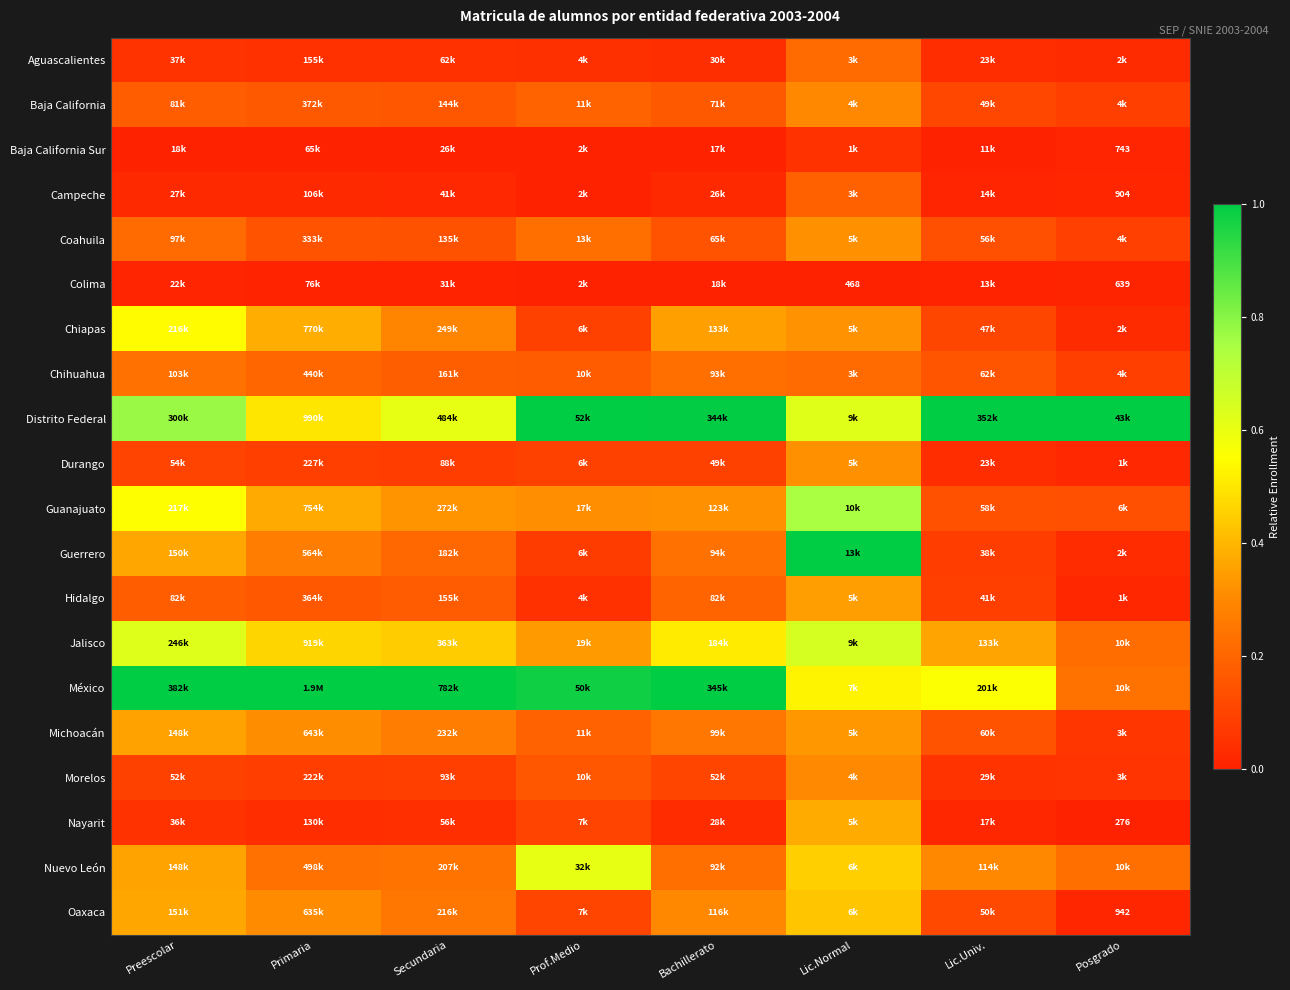

Rank the series at Prof.Medio from lowest to highest value.

Baja California Sur, Campeche, Colima, Aguascalientes, Hidalgo, Guerrero, Chiapas, Durango, Nayarit, Oaxaca, Morelos, Chihuahua, Michoacán, Baja California, Coahuila, Guanajuato, Jalisco, Nuevo León, México, Distrito Federal